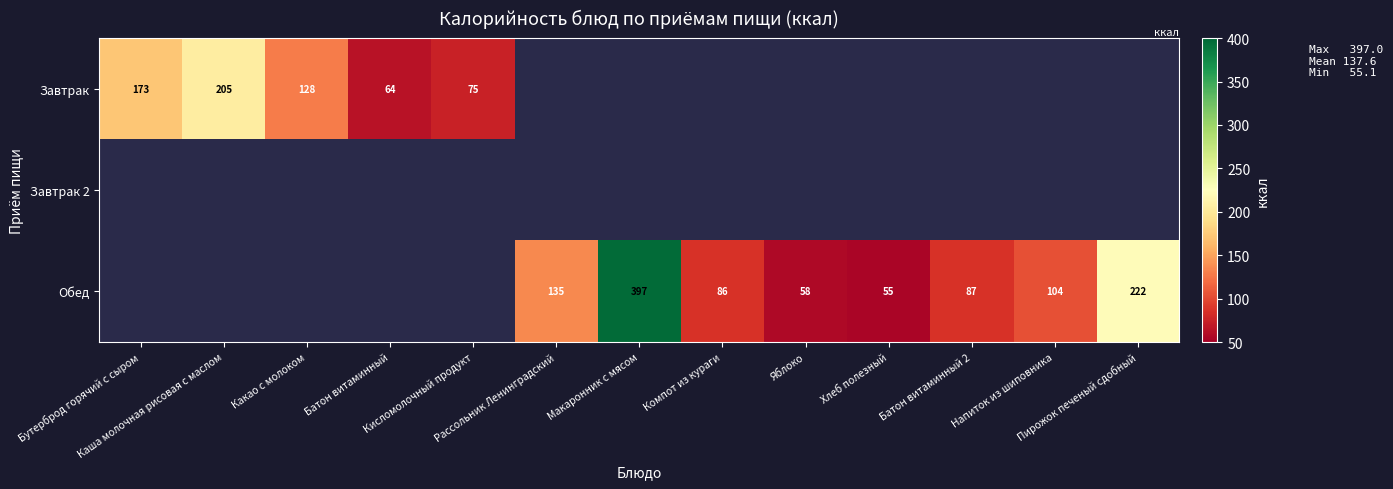

What value does the Завтрак series have at Какао с молоком?

128.0